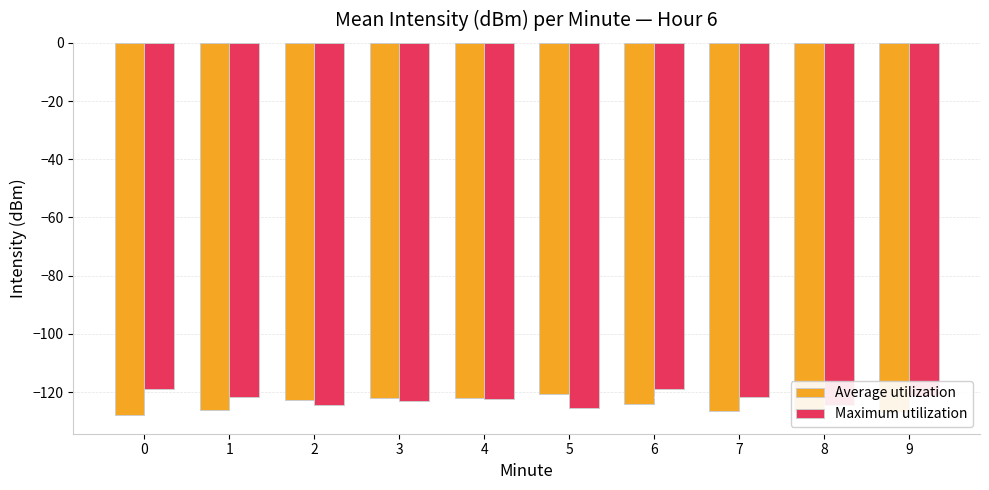

Are the bars horizontal?

No